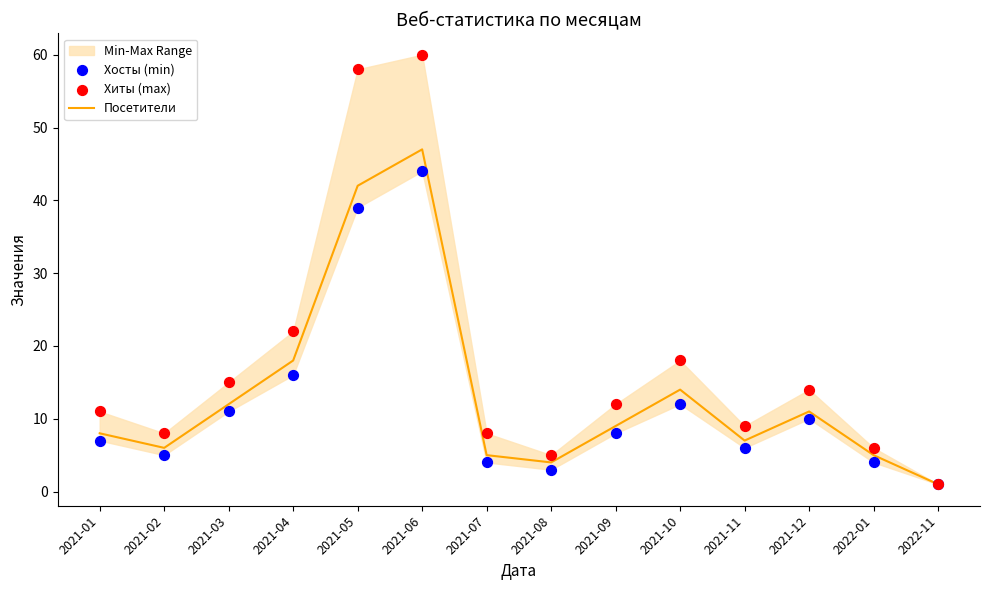

At which category is the sum across all series the highest?

2021-06